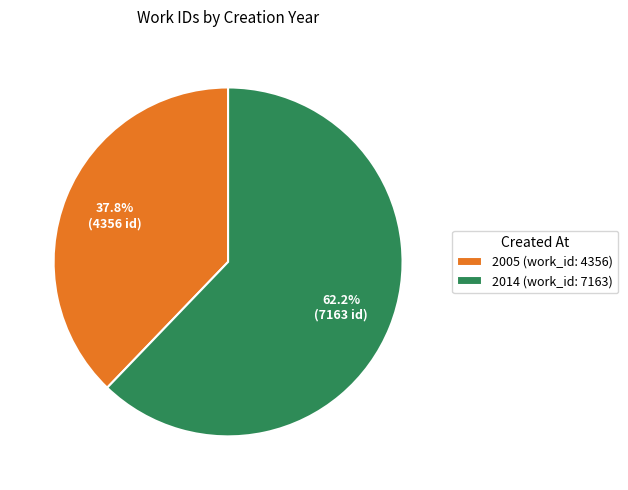

What is the smallest slice in the pie chart?

2005 (work_id: 4356)